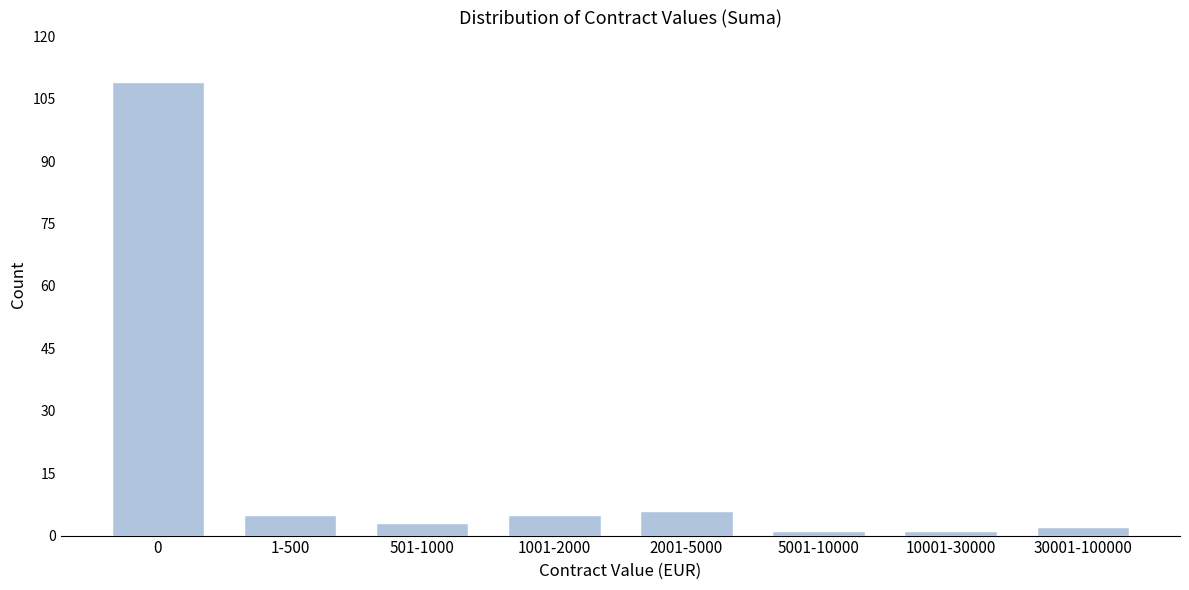

Reading right to left, transcribe all the data shown in this chart.

2	1	1	6	5	3	5	109